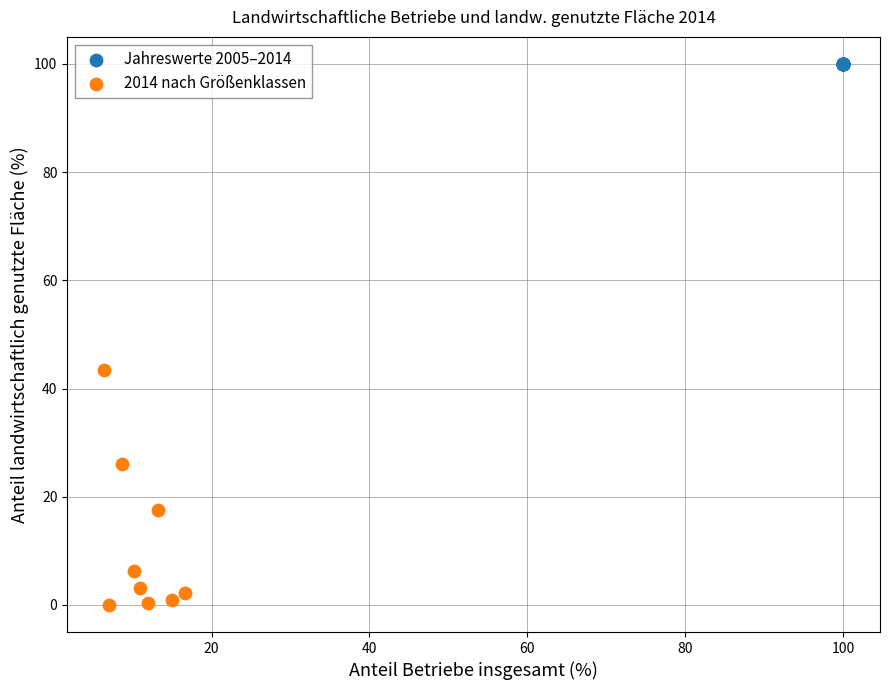

Which series reaches the minimum Y coordinate?

2014 nach Größenklassen